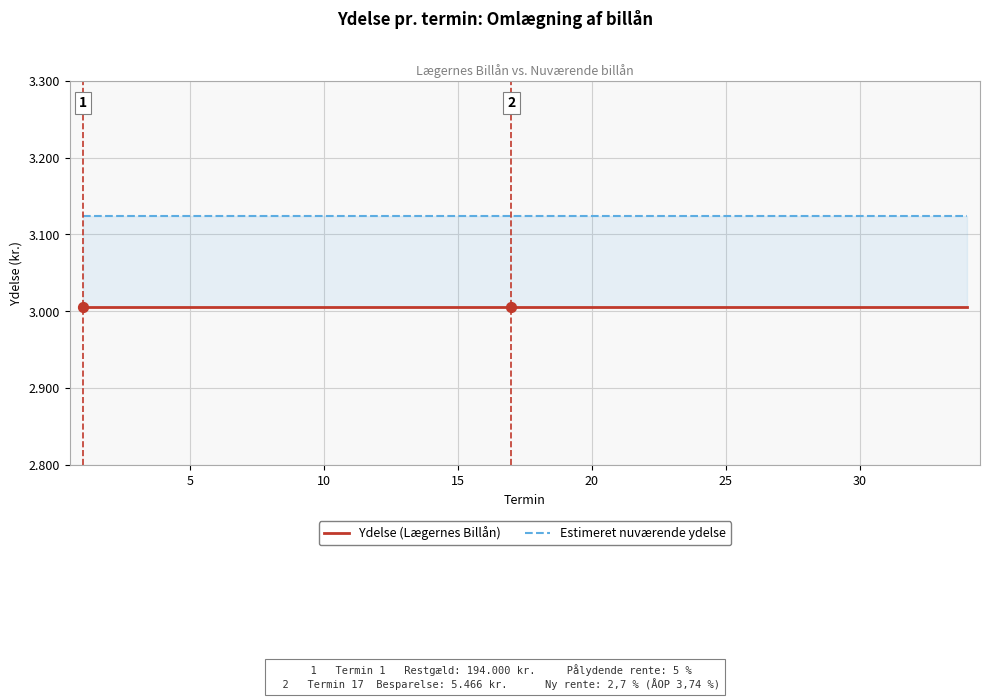

At how many categories does at least one series exceed 3076?

34